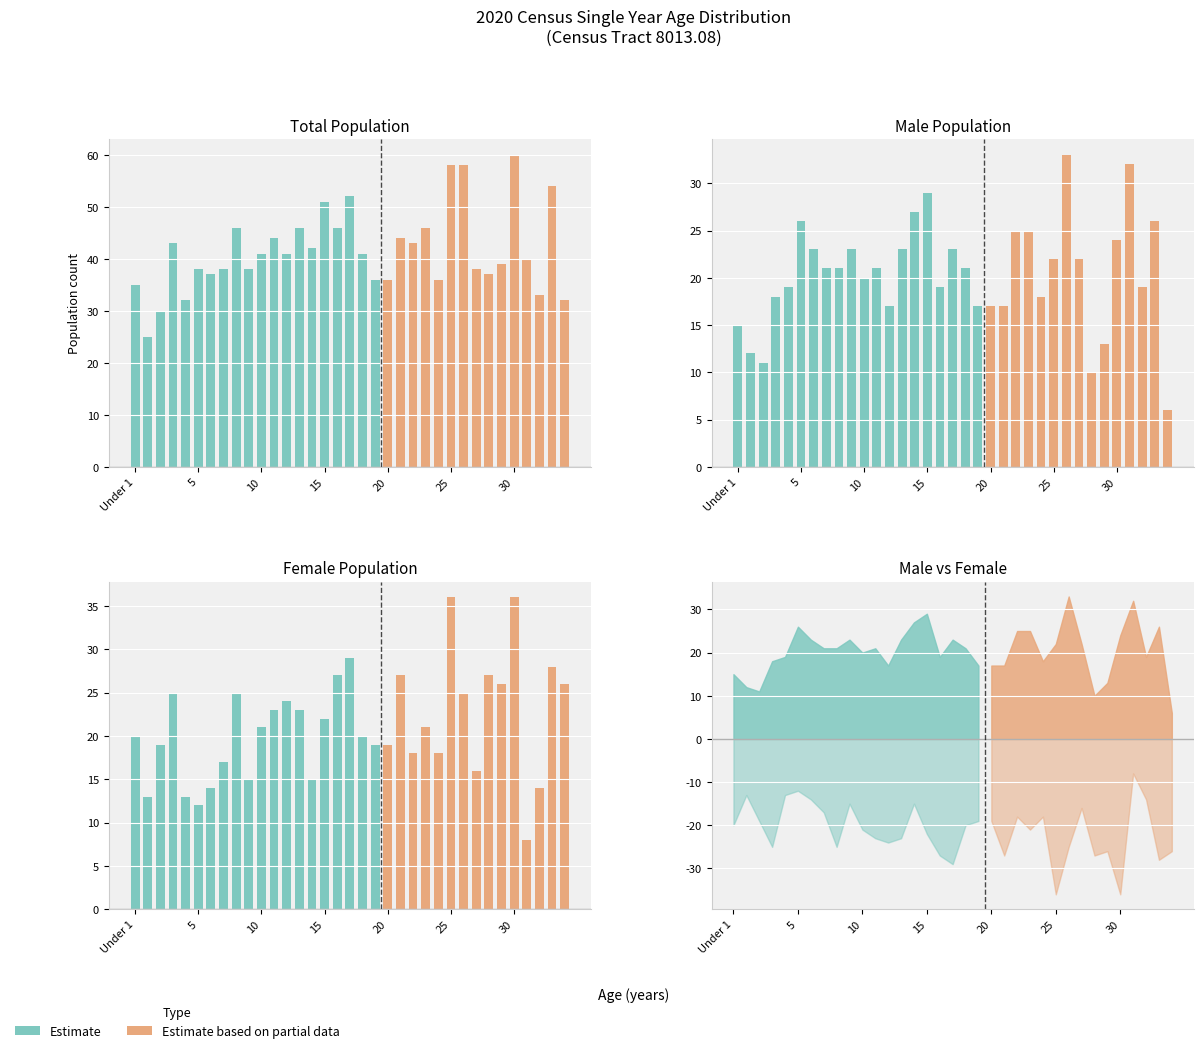

Reading left to right, transcribe all the data shown in this chart.

Total: 35	25	30	43	32	38	37	38	46	38	41	44	41	46	42	51	46	52	41	36	36	44	43	46	36	58	58	38	37	39	60	40	33	54	32
Male: 15	12	11	18	19	26	23	21	21	23	20	21	17	23	27	29	19	23	21	17	17	17	25	25	18	22	33	22	10	13	24	32	19	26	6
Female: 20	13	19	25	13	12	14	17	25	15	21	23	24	23	15	22	27	29	20	19	19	27	18	21	18	36	25	16	27	26	36	8	14	28	26